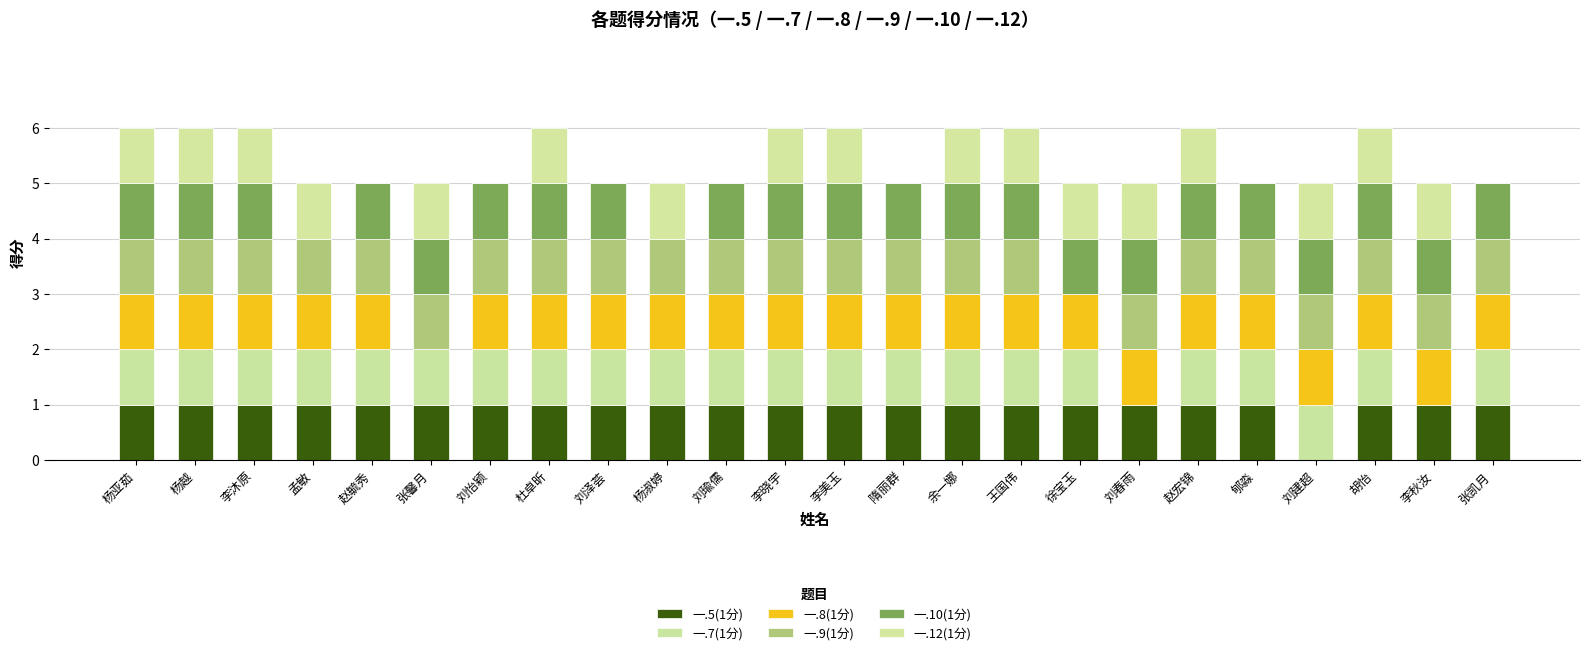

What position from the right is 孟敏?

21